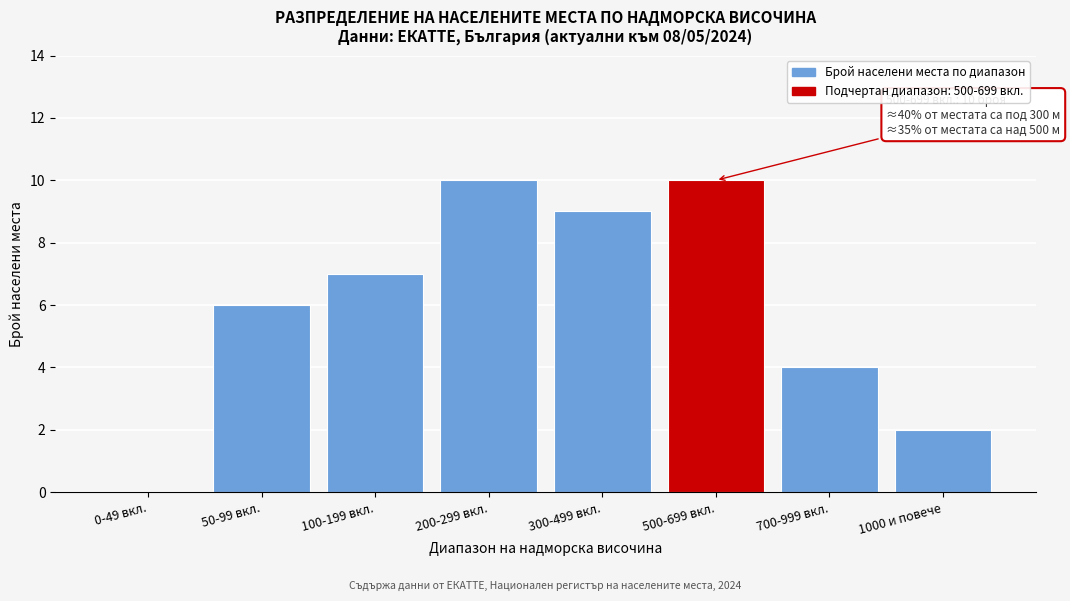

Reading left to right, extract all data points from this chart.

0-49 вкл.=0	50-99 вкл.=6	100-199 вкл.=7	200-299 вкл.=10	300-499 вкл.=9	500-699 вкл.=10	700-999 вкл.=4	1000 и повече=2